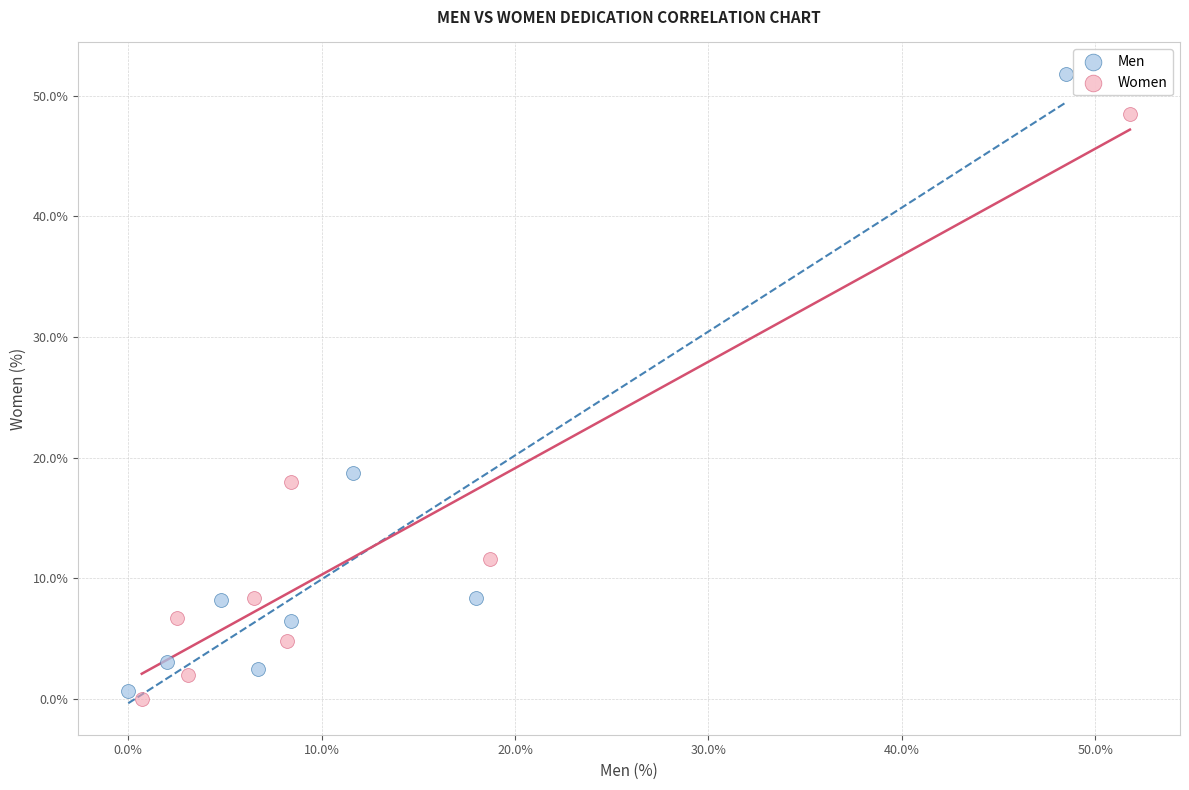

Which series has the largest Y range (max minus min)?

Men